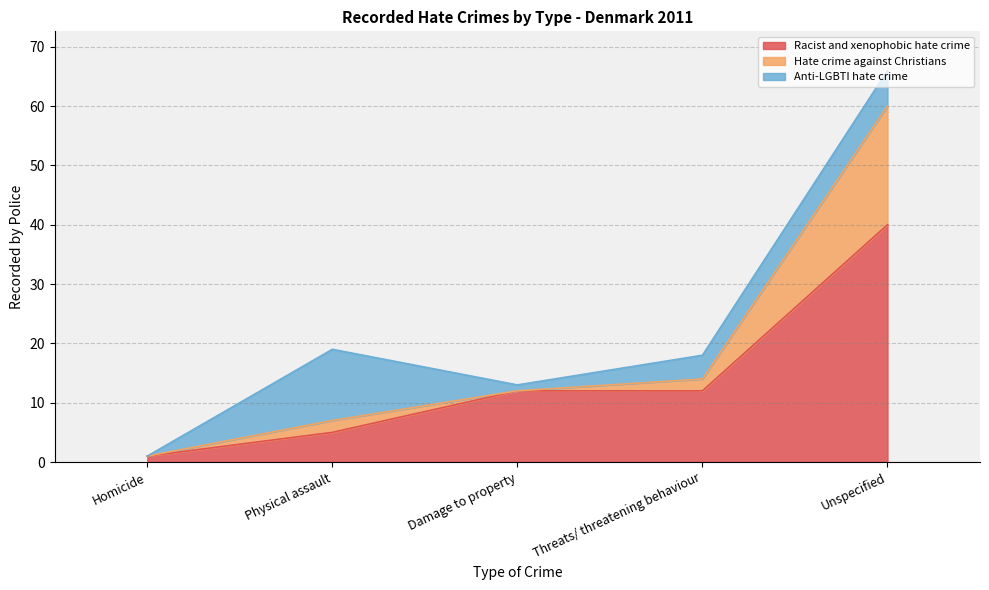

What is the total value across all series at Physical assault?

19